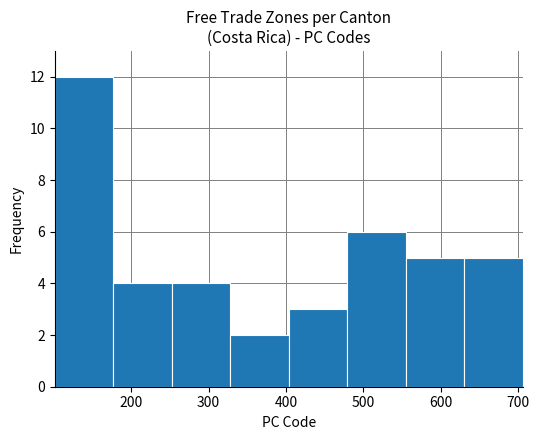

Reading left to right, transcribe this chart: for each bar, give the range it covers on the x-axis and its height. Neither the bar edges nor the heights are printed on the chart, so give them approximately, as read against the axes.

100 to 180: 12
180 to 250: 4
250 to 330: 4
330 to 400: 2
400 to 480: 3
480 to 550: 6
550 to 630: 5
630 to 710: 5